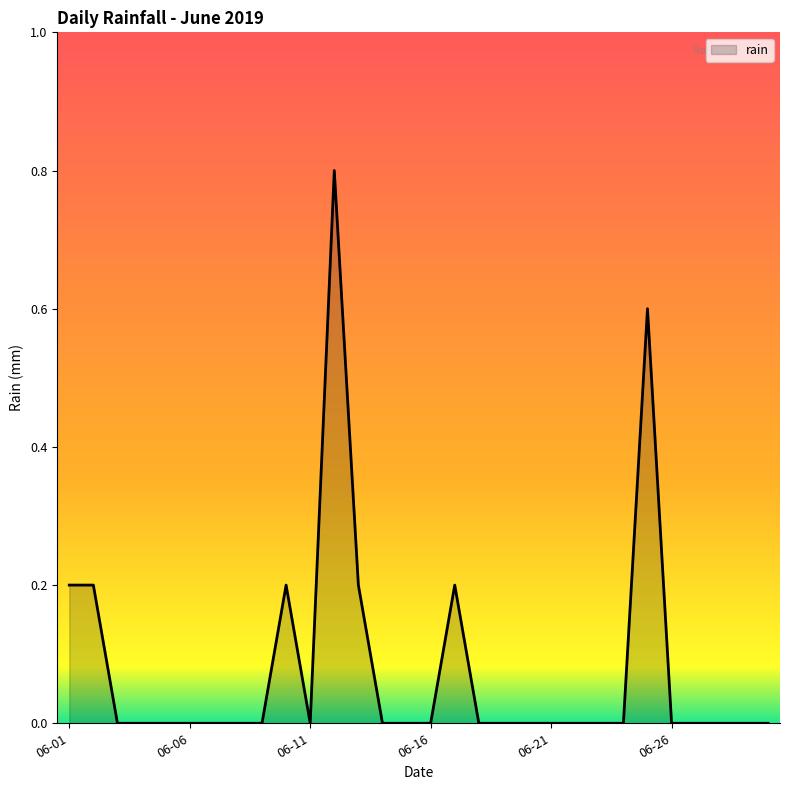

What is the difference between the maximum and minimum values?

0.8